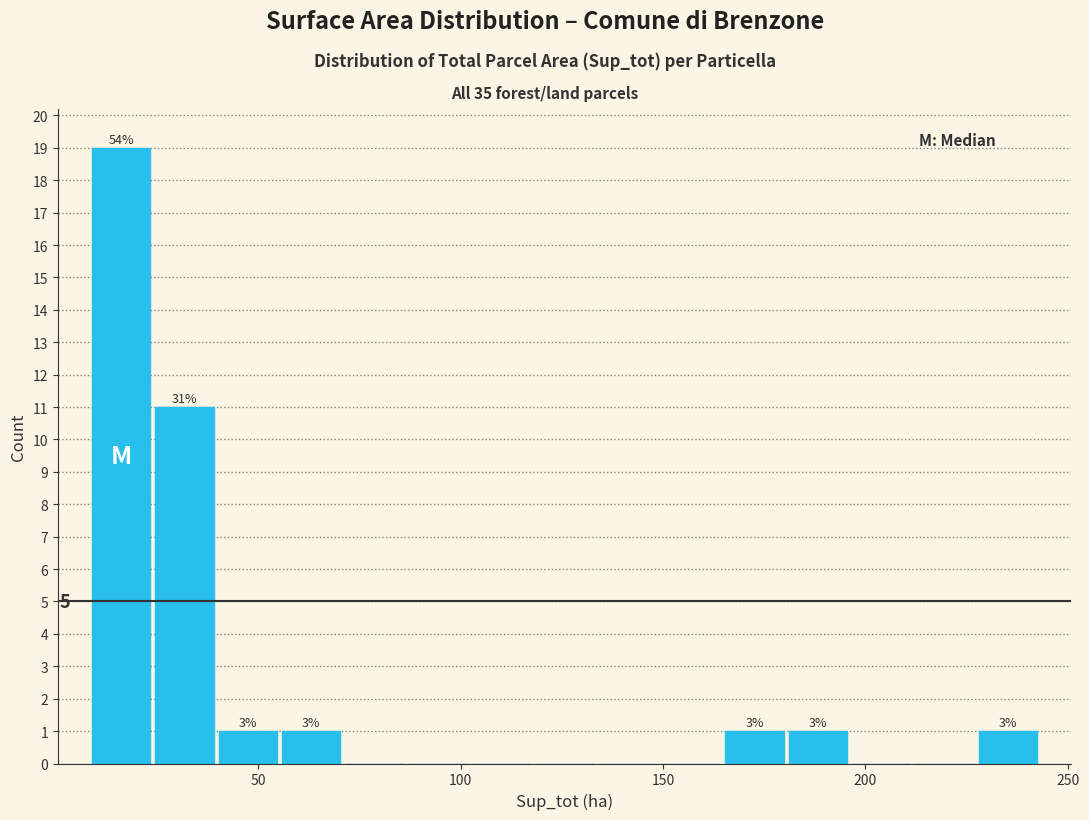

Around what value on the x-axis is the tallest bar? Give the approximate position of its centre, as read against the axis.

15